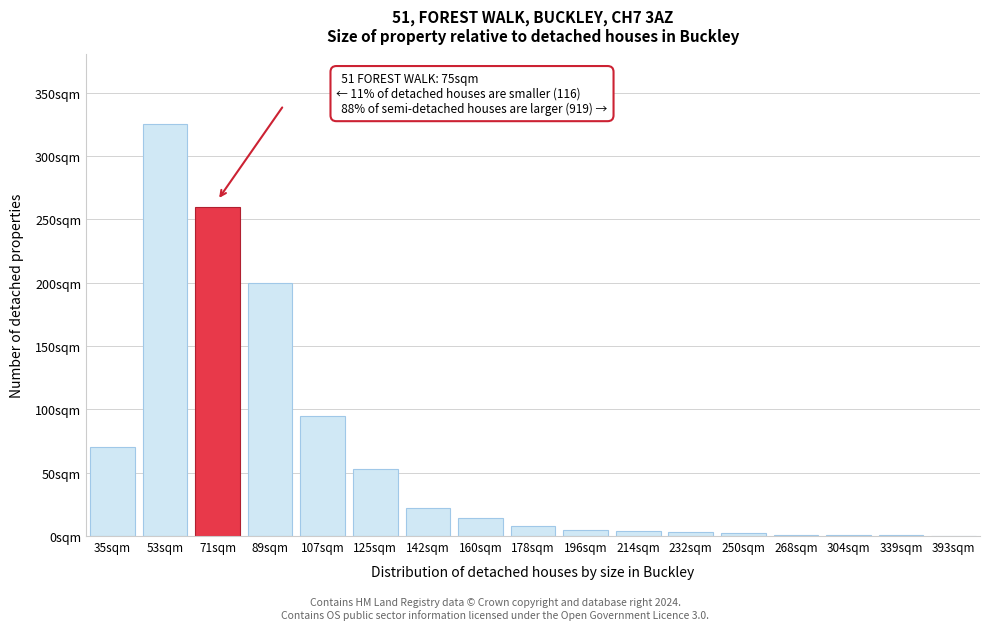

Are the bars horizontal?

No